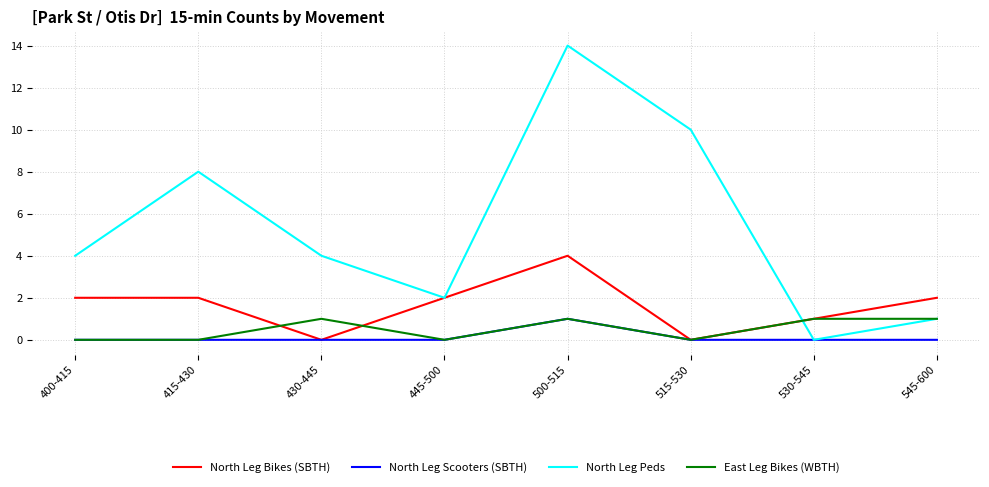

What is the total value across all series at 545-600?

4